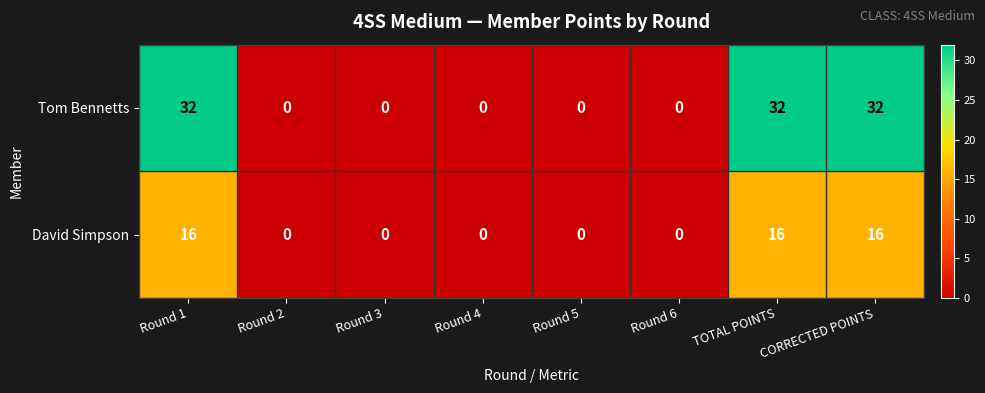

What is the average value of the David Simpson series?

6